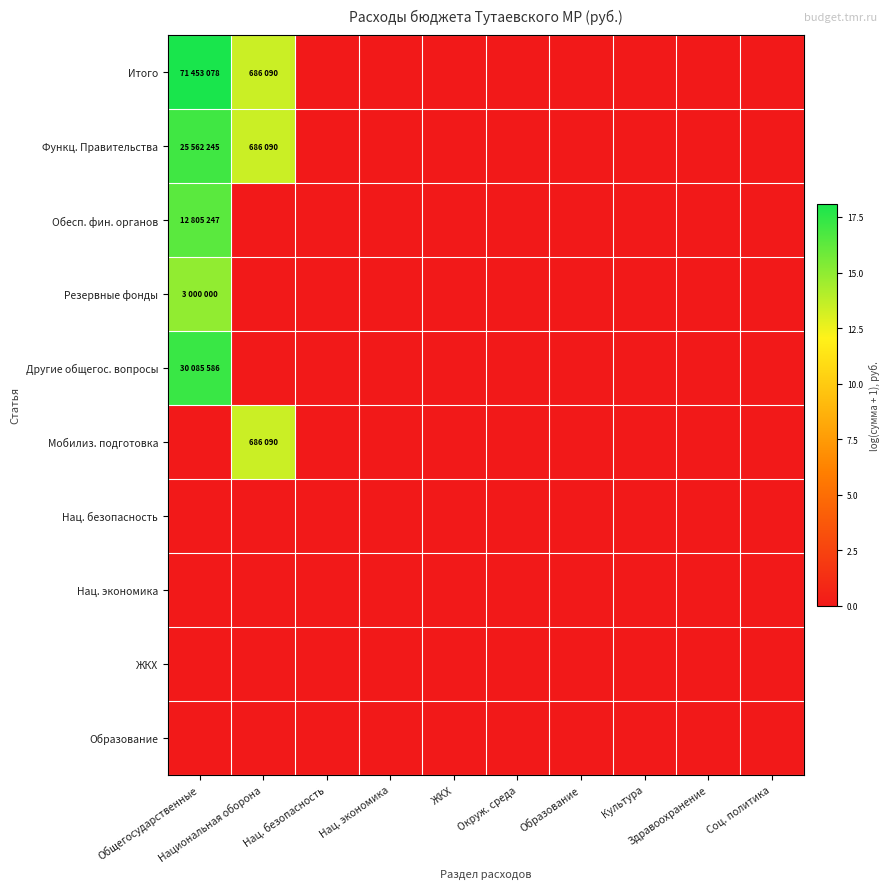

How many series are shown in this chart?

10